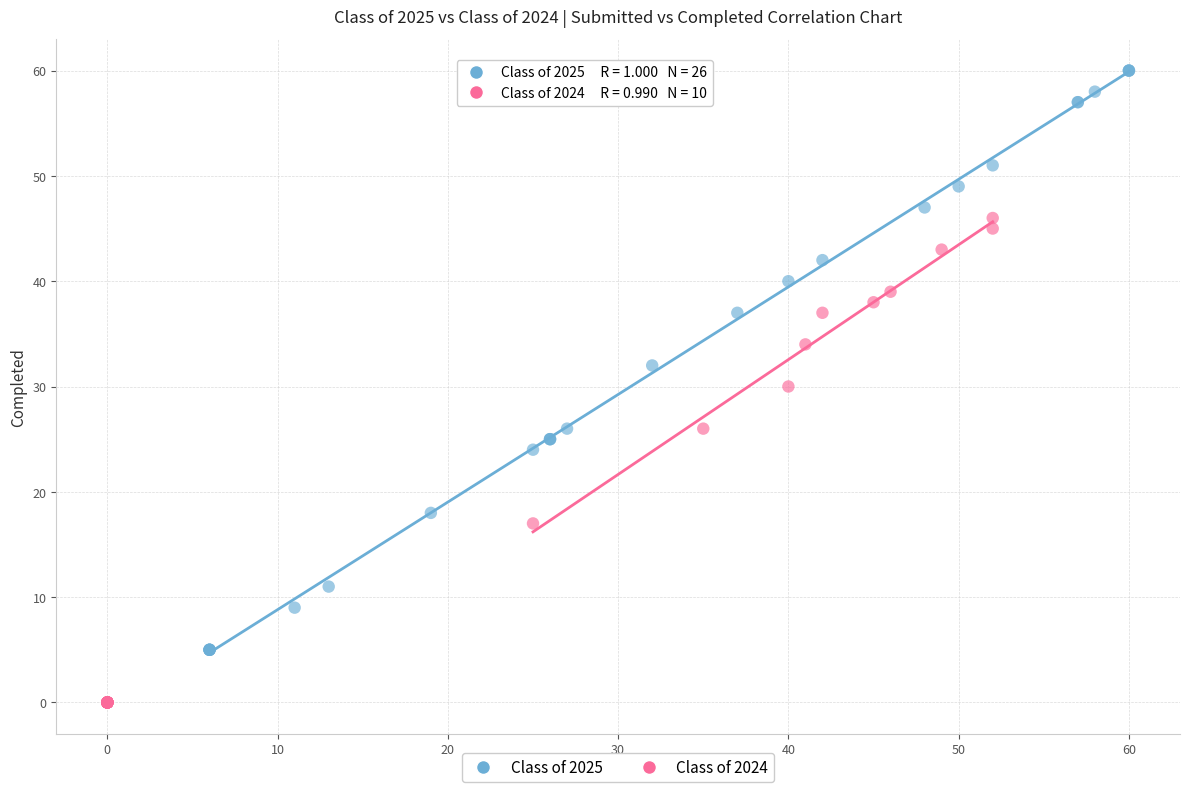

Which series contains the highest Y value?

Class of 2025